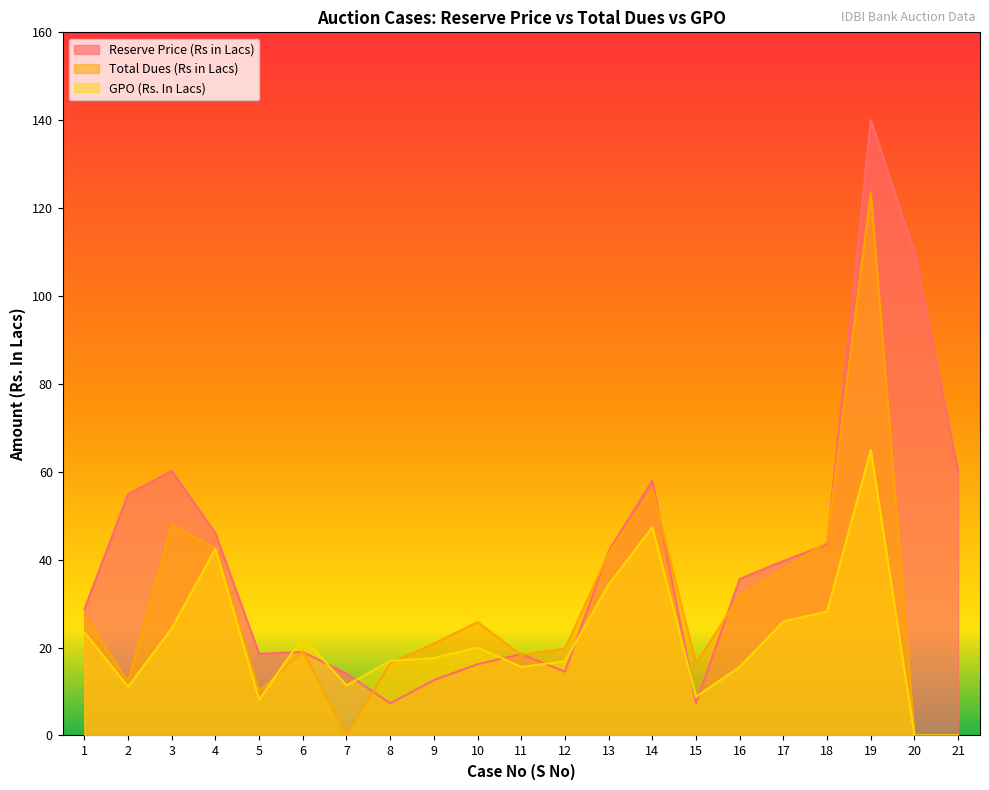

At how many categories does at least one series exceed 85?

2